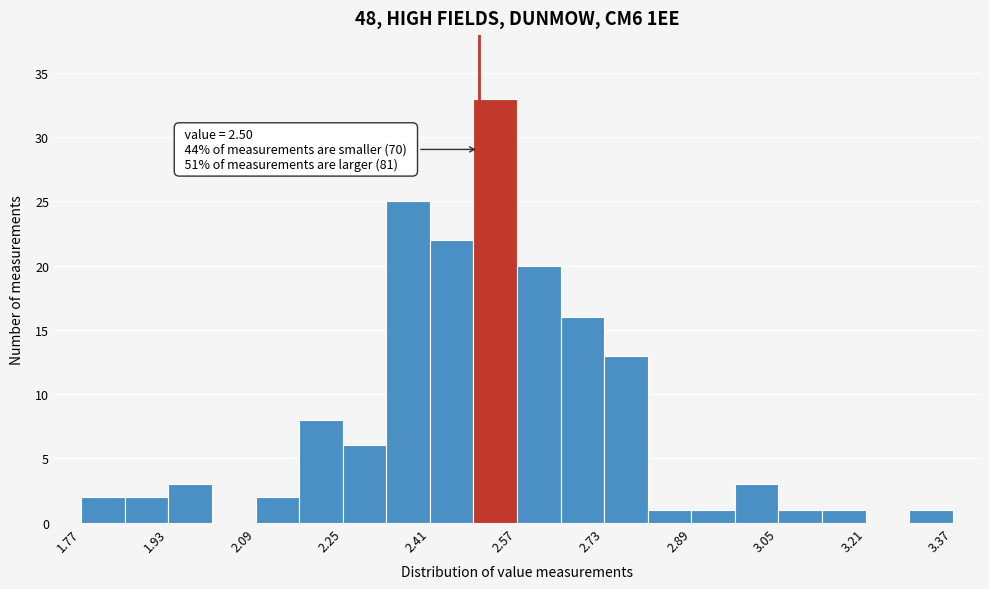

Which range on the x-axis has the tallest bar?

2.49 to 2.57